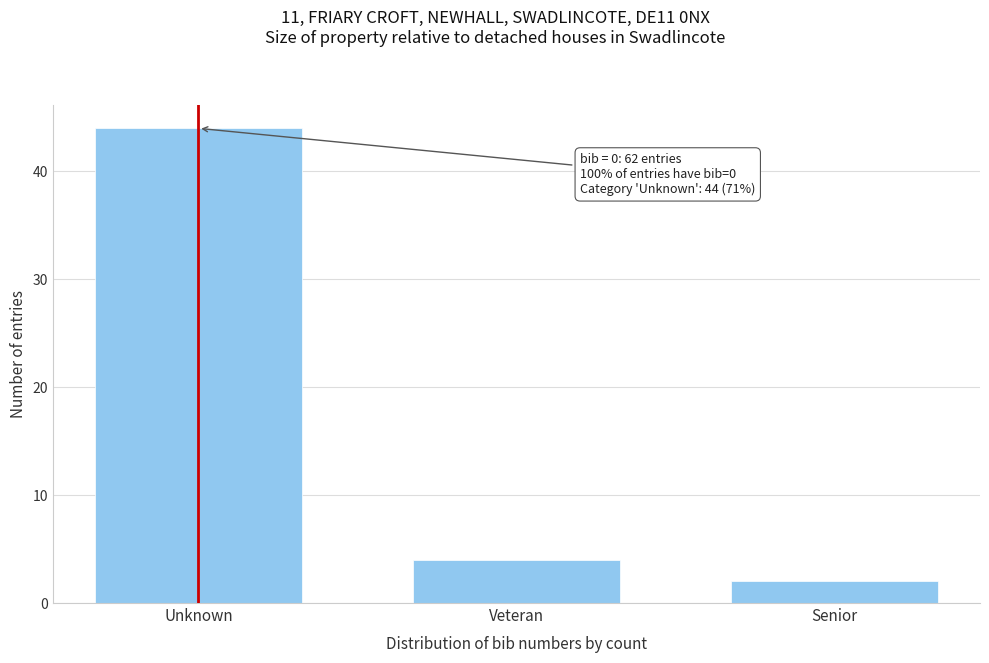

Reading left to right, list all the values displayed in this chart.

44	4	2